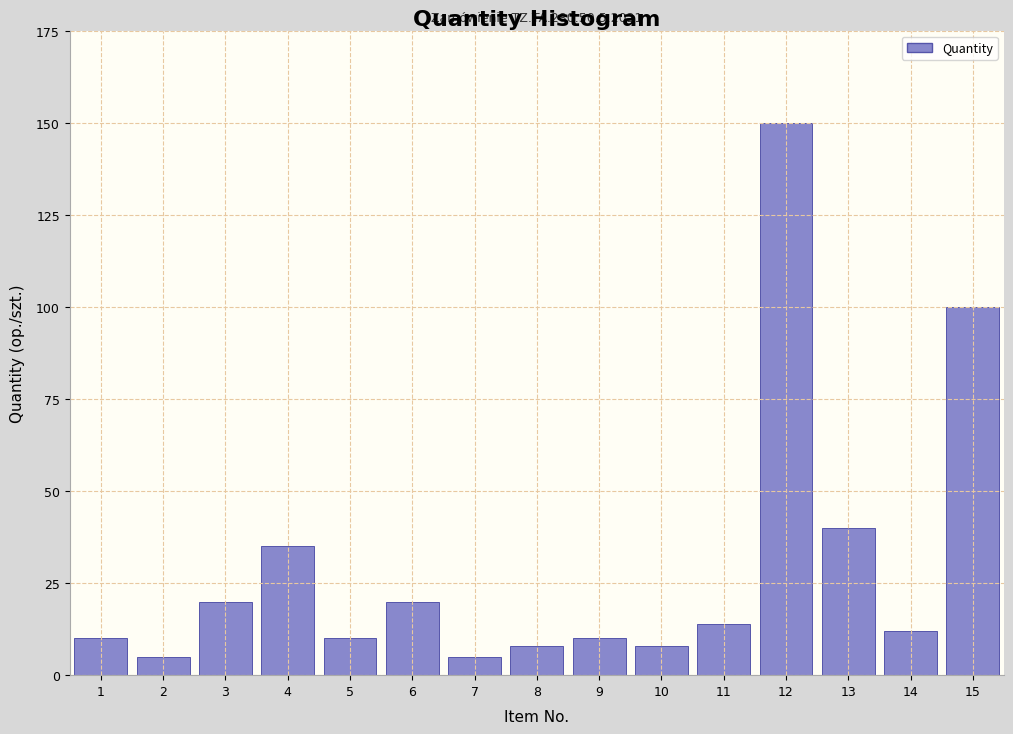

Reading left to right, transcribe all the data shown in this chart.

1=10	2=5	3=20	4=35	5=10	6=20	7=5	8=8	9=10	10=8	11=14	12=150	13=40	14=12	15=100